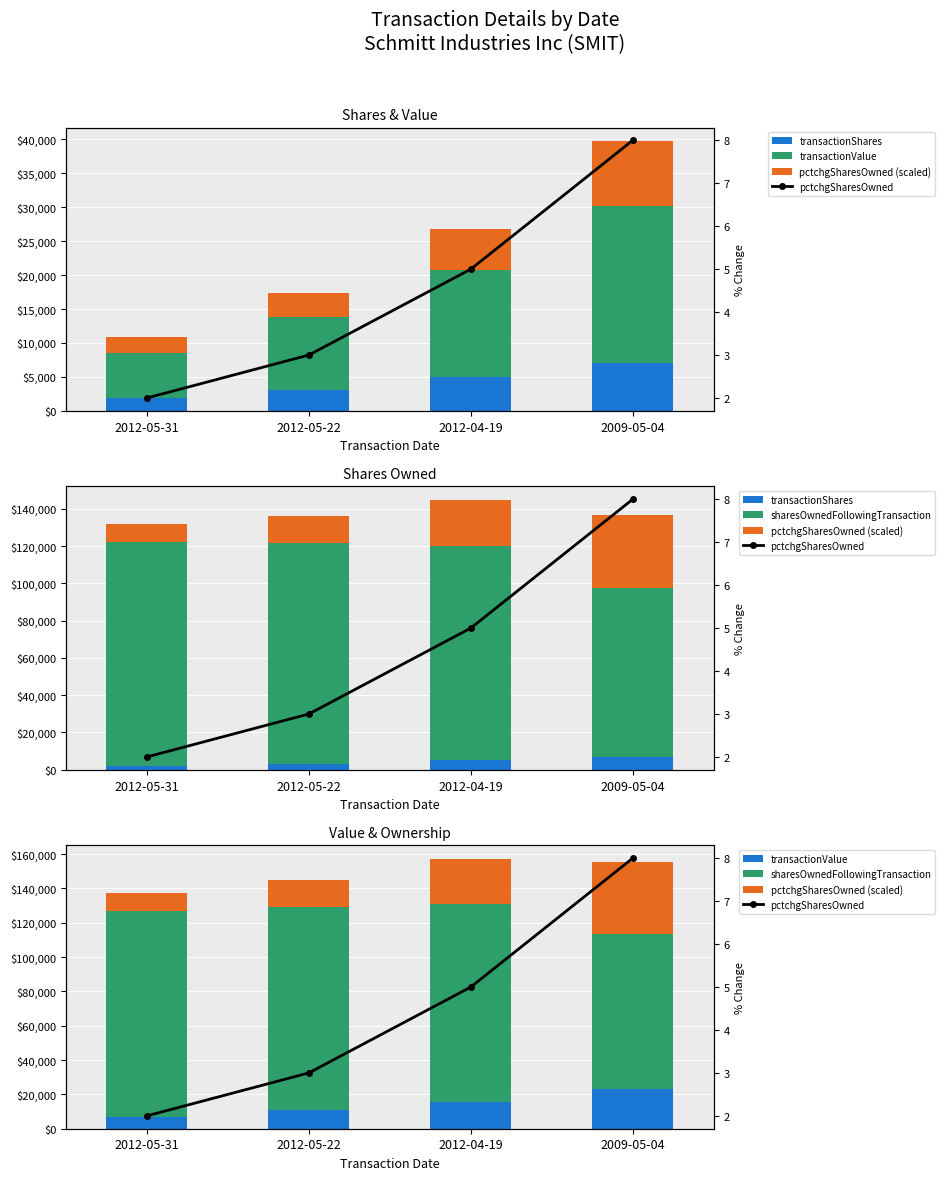

What are all the series names shown in the legend?

transactionShares, transactionValue, pctchgSharesOwned (scaled), sharesOwnedFollowingTransaction, pctchgSharesOwned